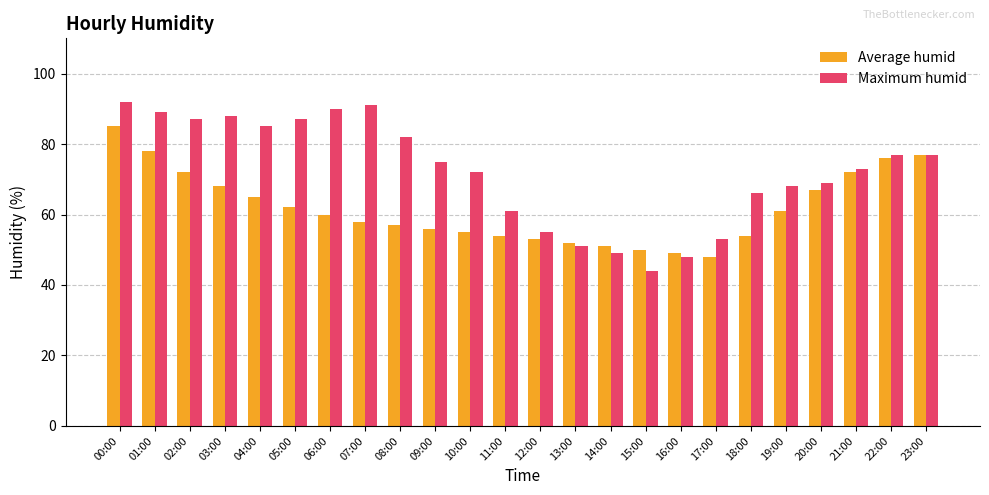

What are all the series names shown in the legend?

Average humid, Maximum humid